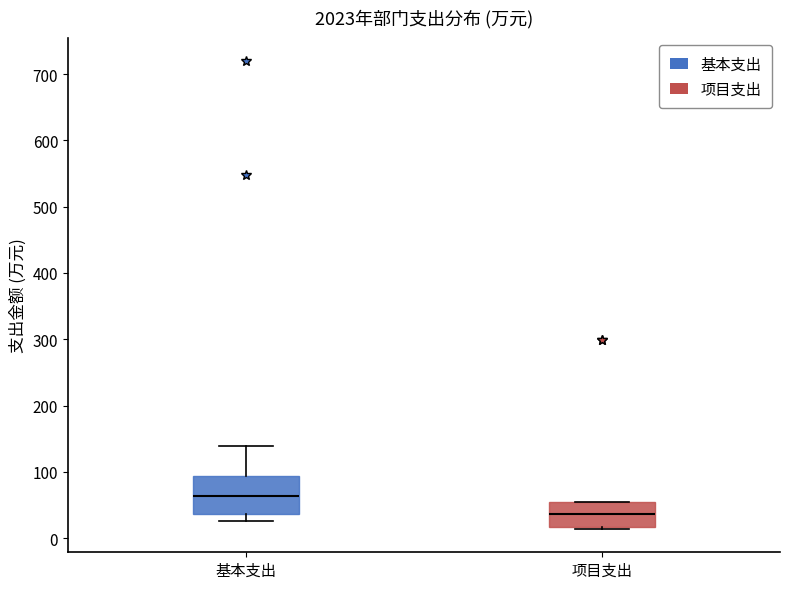

Which box has the lowest median line?

项目支出